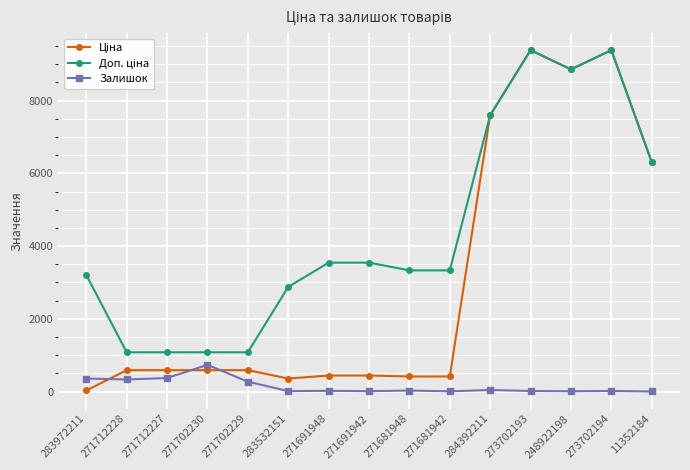

What is the label of the 10th point from the right?

283532151